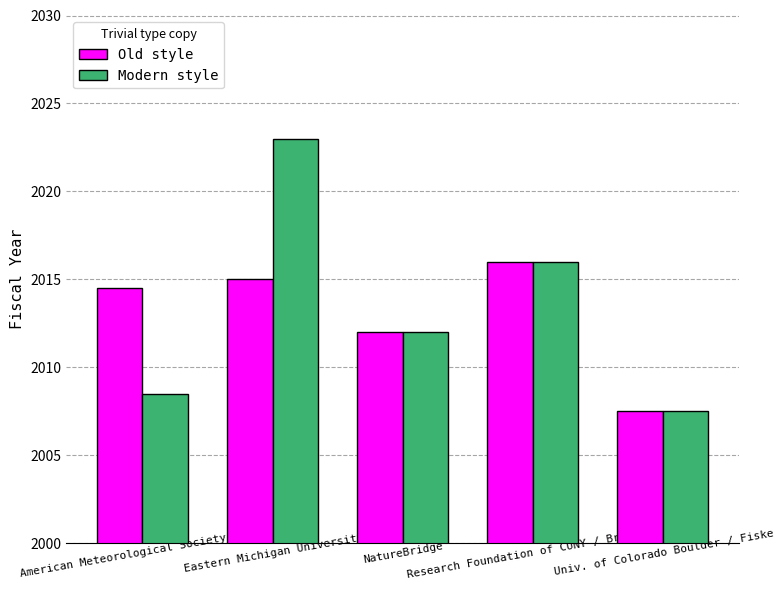

Which label corresponds to the largest value in the chart?

Eastern Michigan University